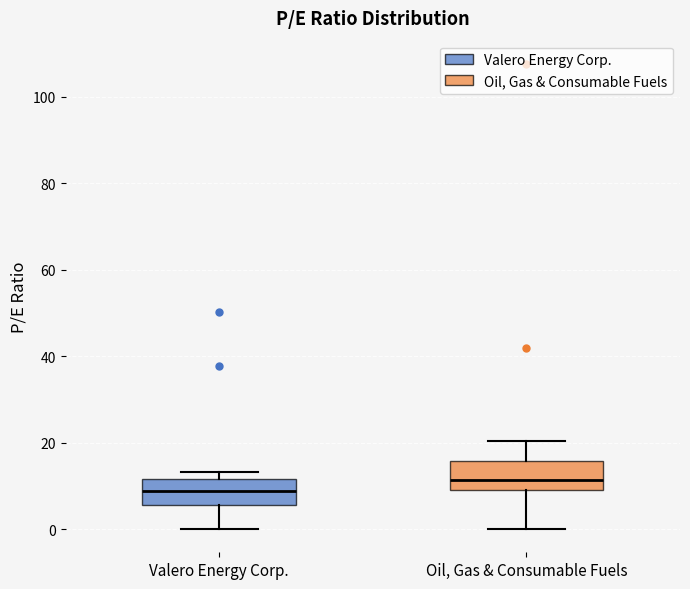

Reading left to right, read every box against the y-axis: the position of its median line, the range the box covers, and the ends of its whiskers. The values are not printed on the chart, so give them approximately, as read against the axis.

Valero Energy Corp.: median 8, box 6 to 12, whiskers 0 to 14
Oil, Gas & Consumable Fuels: median 12, box 10 to 16, whiskers 0 to 20